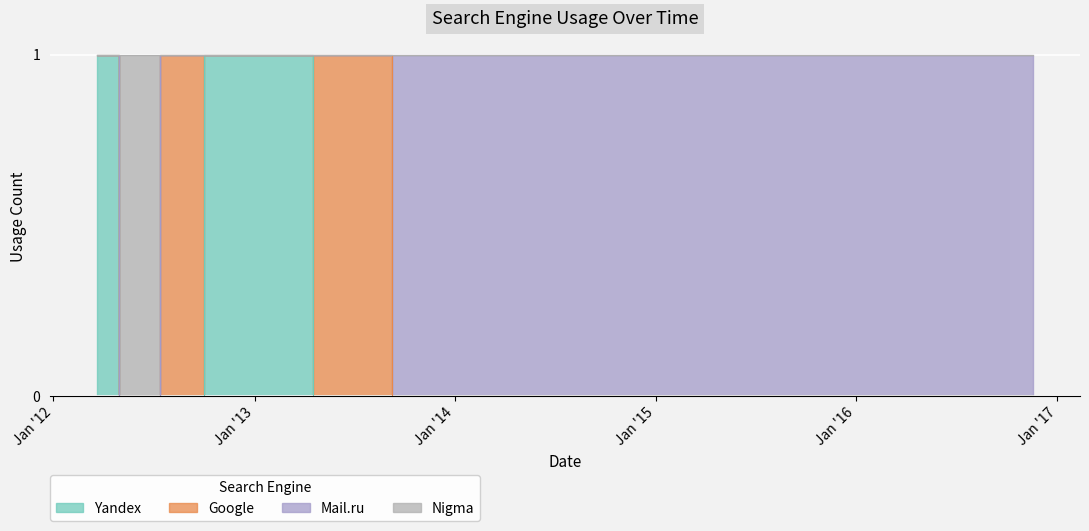

Which category has the highest value across all series?

2012-03-20